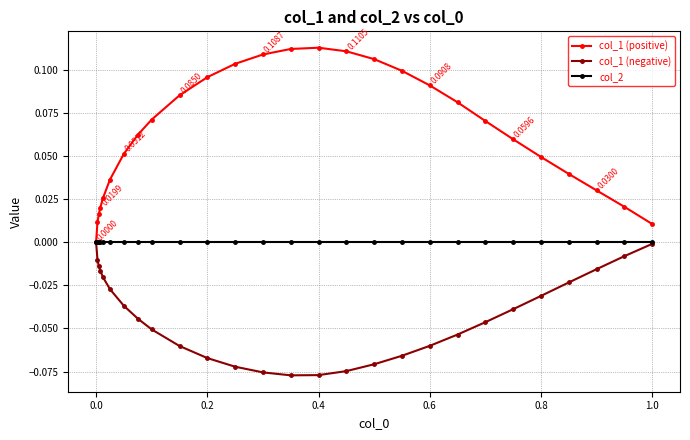

How many data points in col_1 (negative) are less than 0?

26